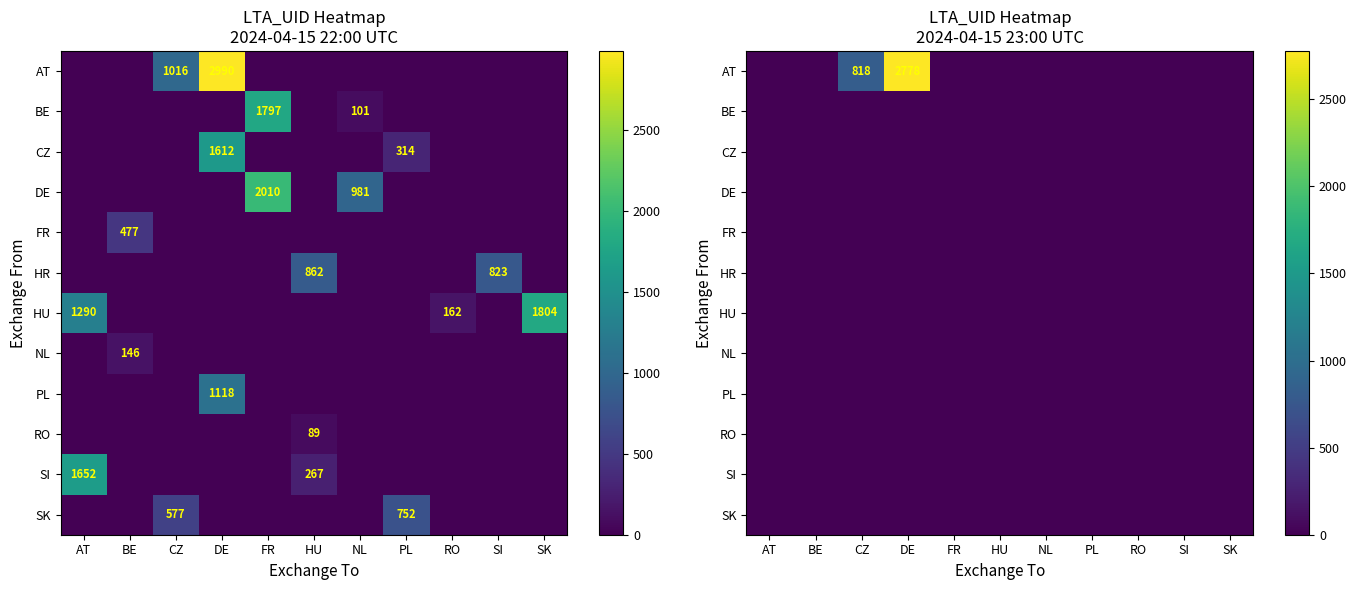

At which category is the sum across all series the highest?

DE